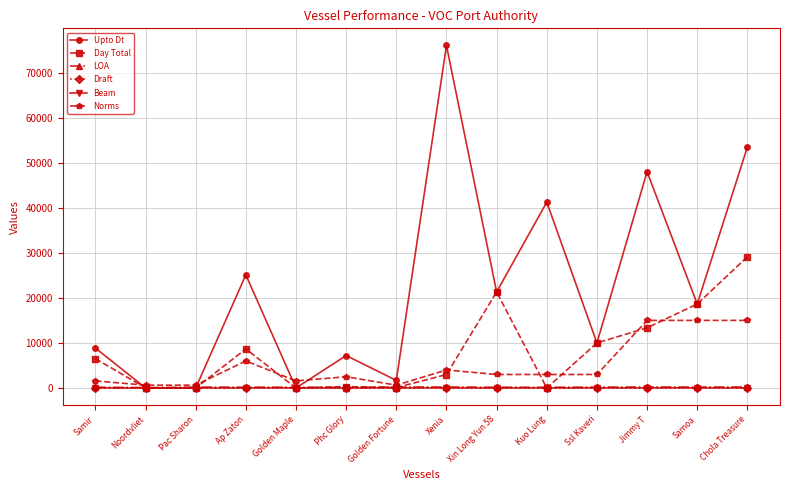

What is the value of the Draft point at the 4th from the left?

10.1